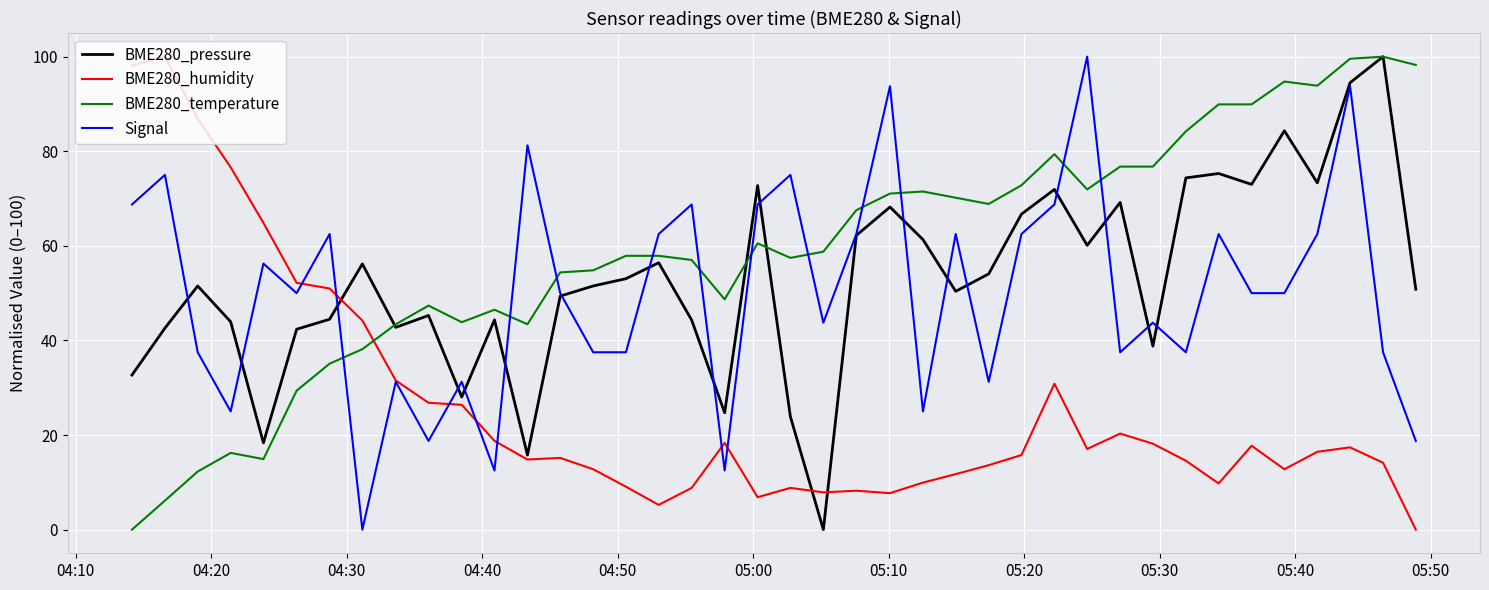

How many categories are shown in the chart?

40